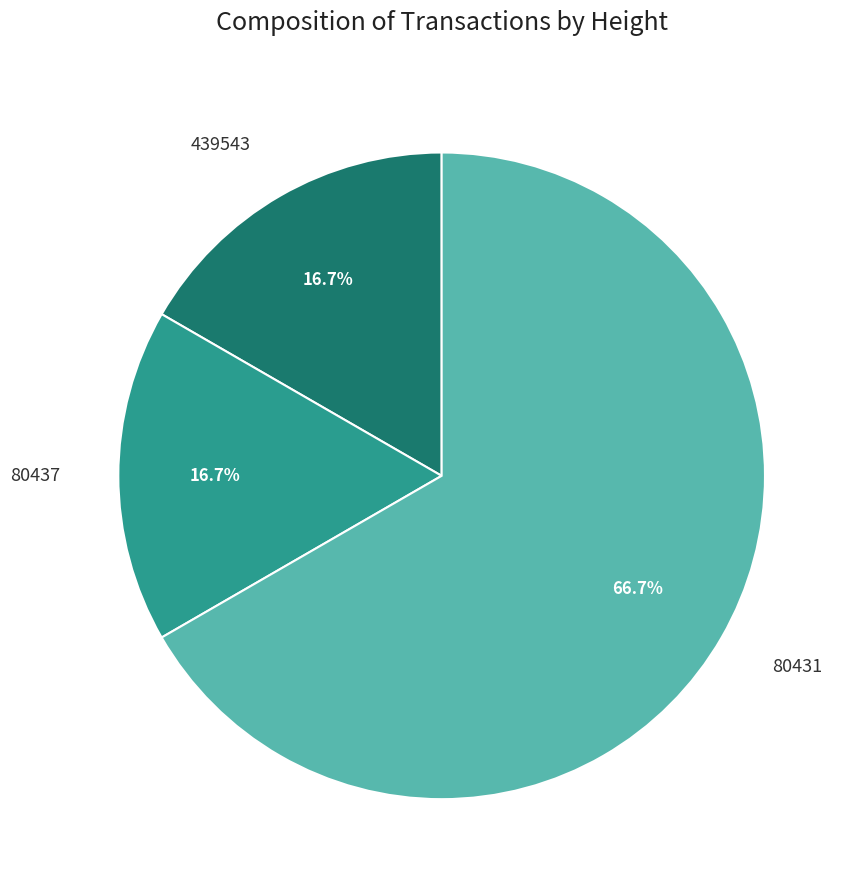

Is there any slice that represents more than half of the pie?

Yes